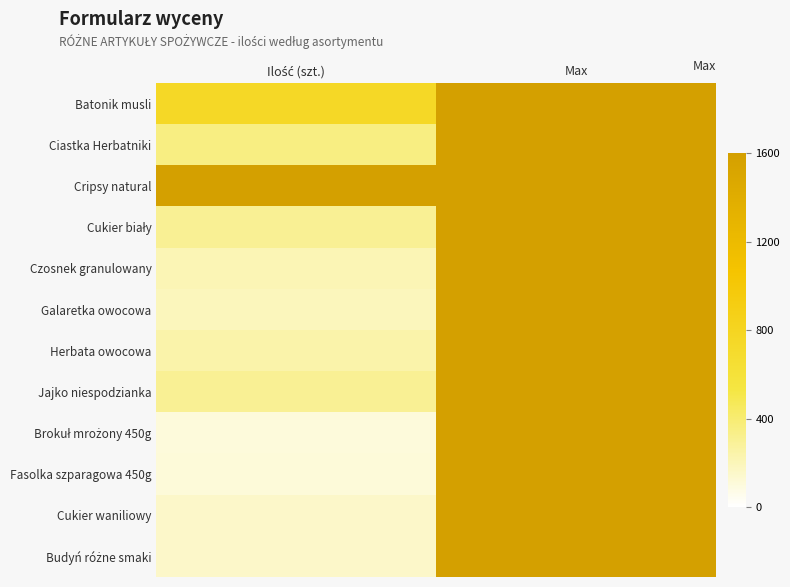

What is the total value across all series at Max?

19200